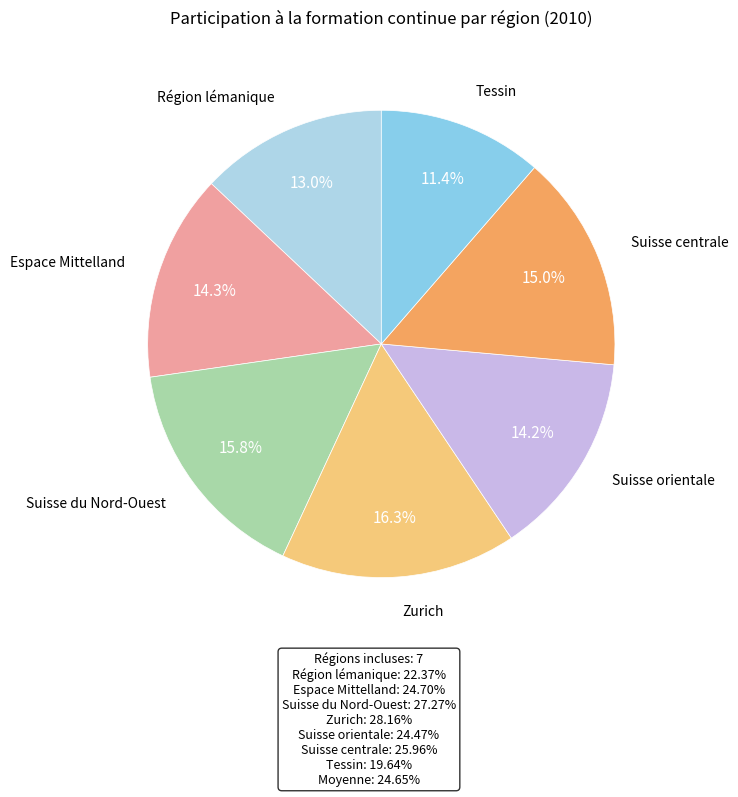

Is it true that Suisse centrale is 15% of the pie?

True